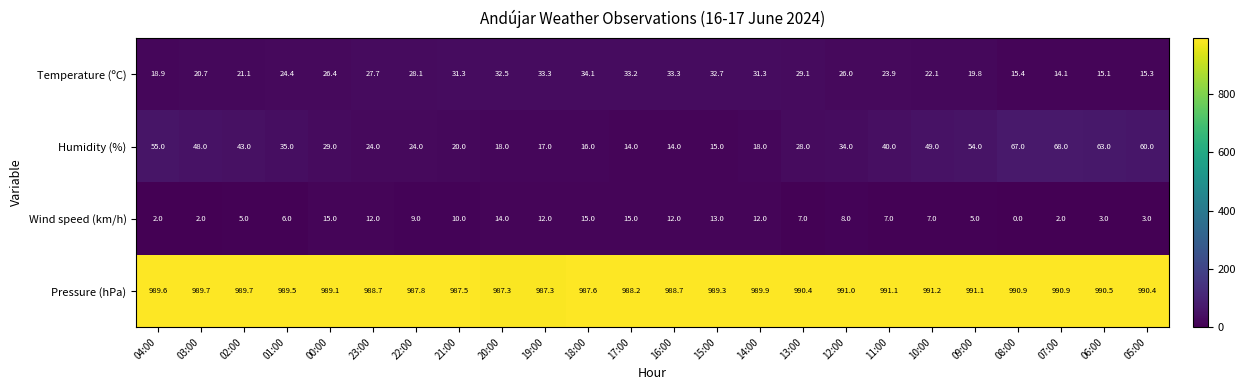

At 08:00, list the series in order from smallest to largest.

Wind speed (km/h), Temperature (ºC), Humidity (%), Pressure (hPa)